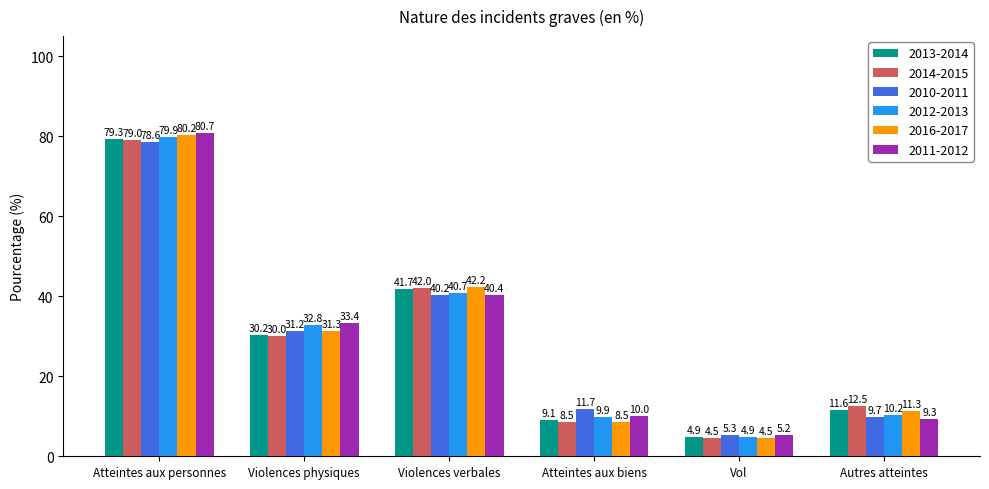

What is the label of the 4th bar from the right?

Violences verbales